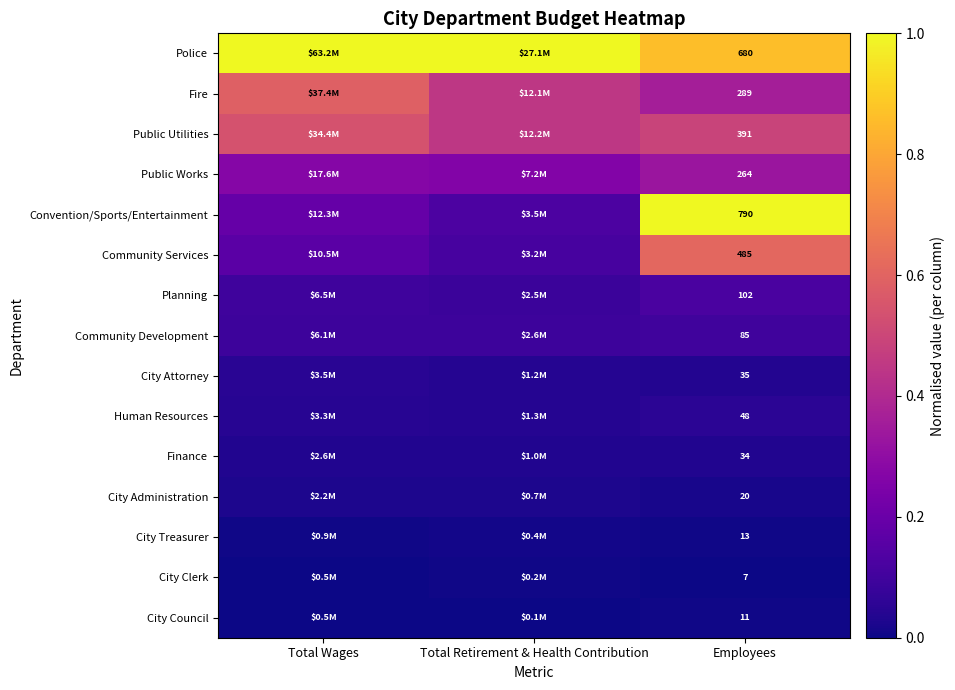

At Employees, list the series in order from largest to smallest.

Convention/Sports/Entertainment, Police, Community Services, Public Utilities, Fire, Public Works, Planning, Community Development, Human Resources, City Attorney, Finance, City Administration, City Treasurer, City Council, City Clerk